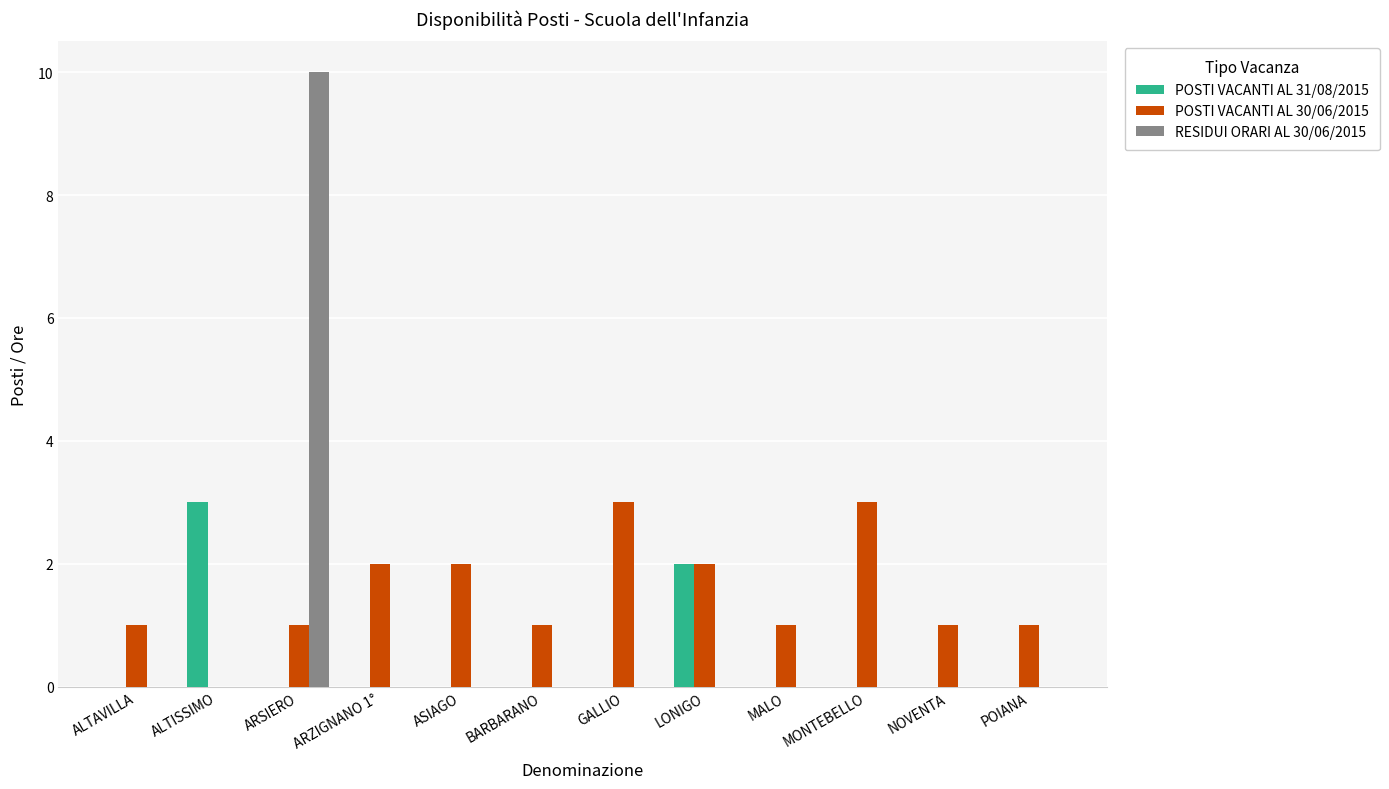

How many data points does each series have?

12